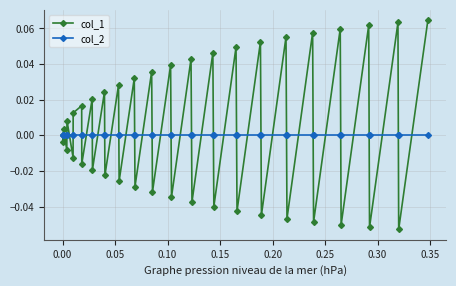

Which series has the widest spread of values?

col_1